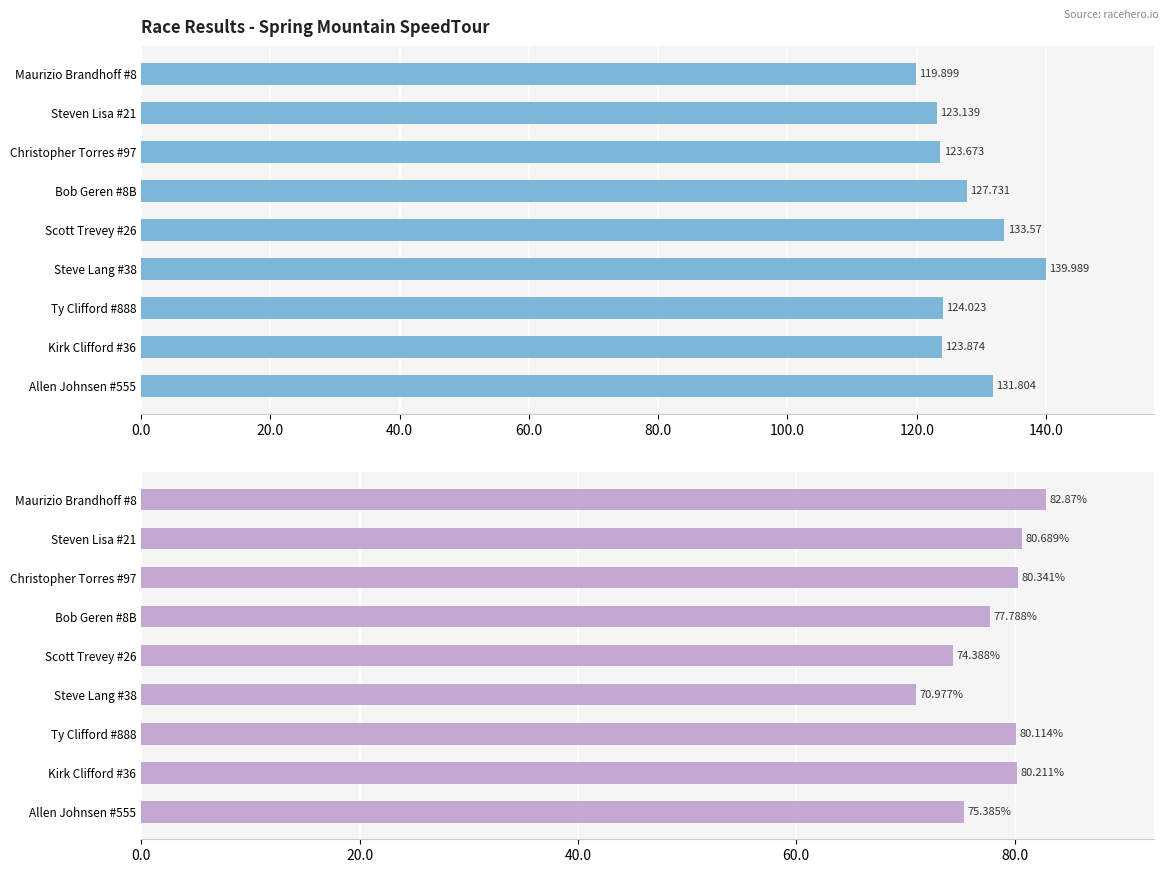

At 100.0, list the series in order from largest to smallest.

Best Lap Time (s), Best Speed (mph)